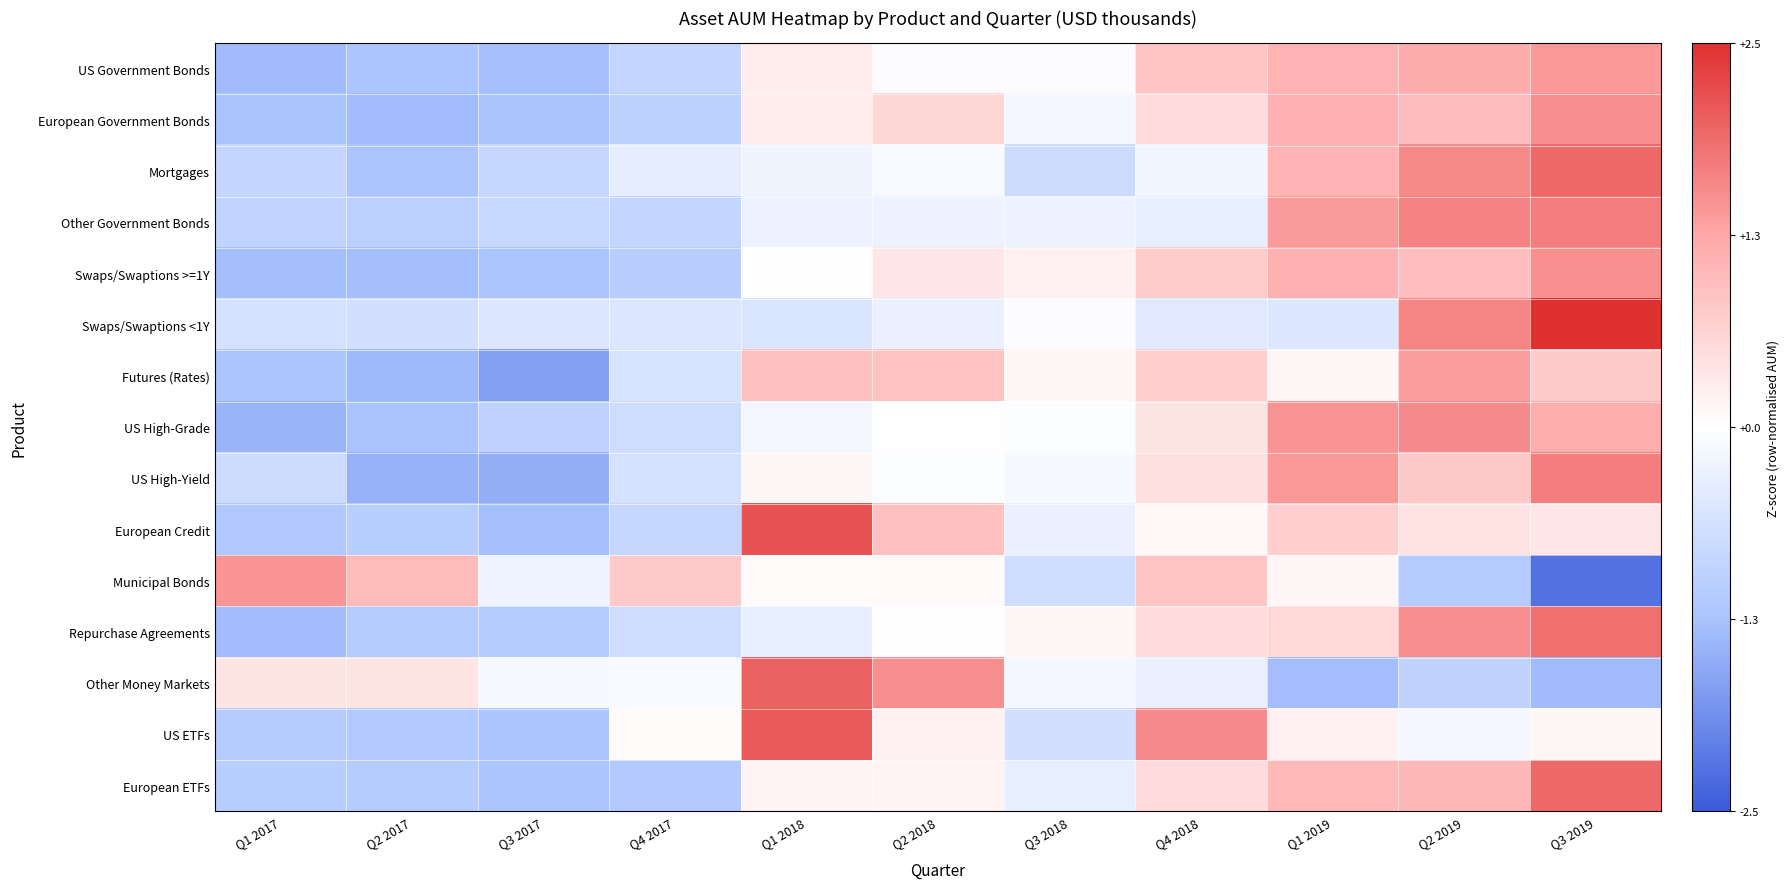

What is the greatest value displayed?

2.5